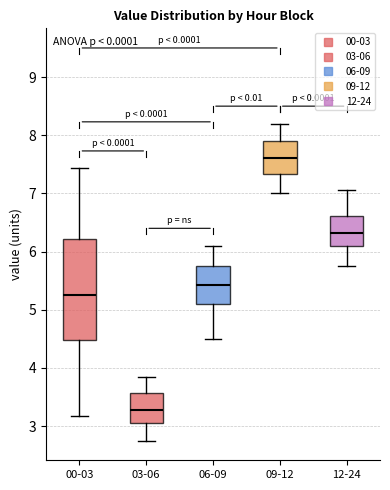

Which box's median line is the lowest?

03-06